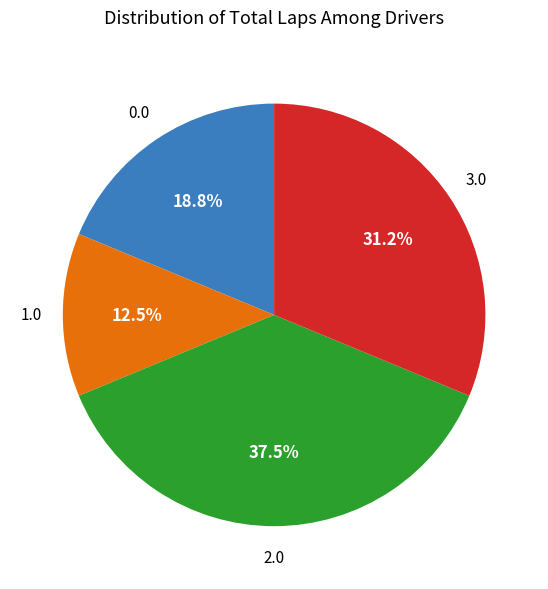

Rank the categories by value from highest to lowest.

2.0, 3.0, 0.0, 1.0